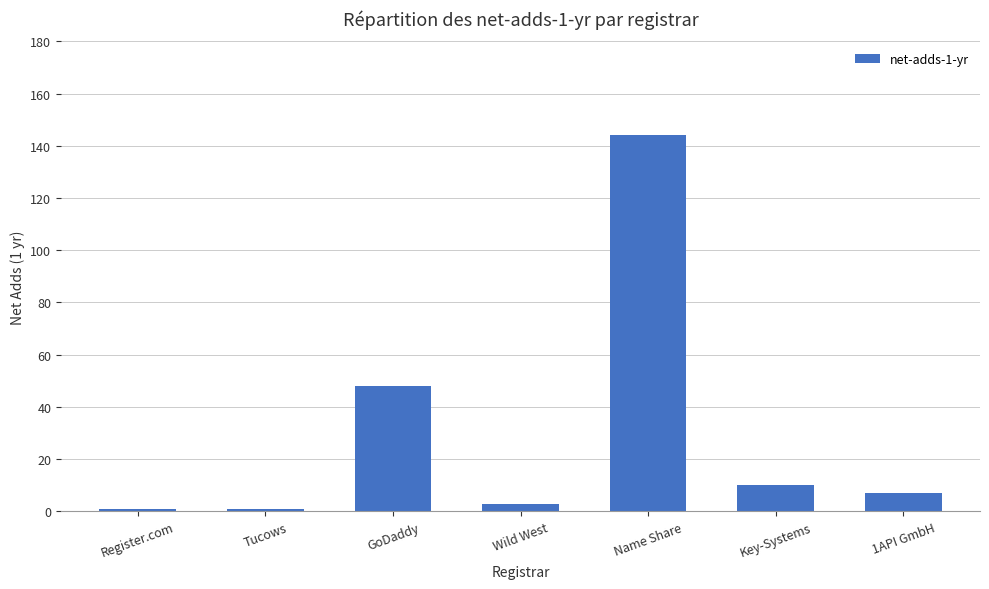

Which has a higher value, Wild West or Key-Systems?

Key-Systems